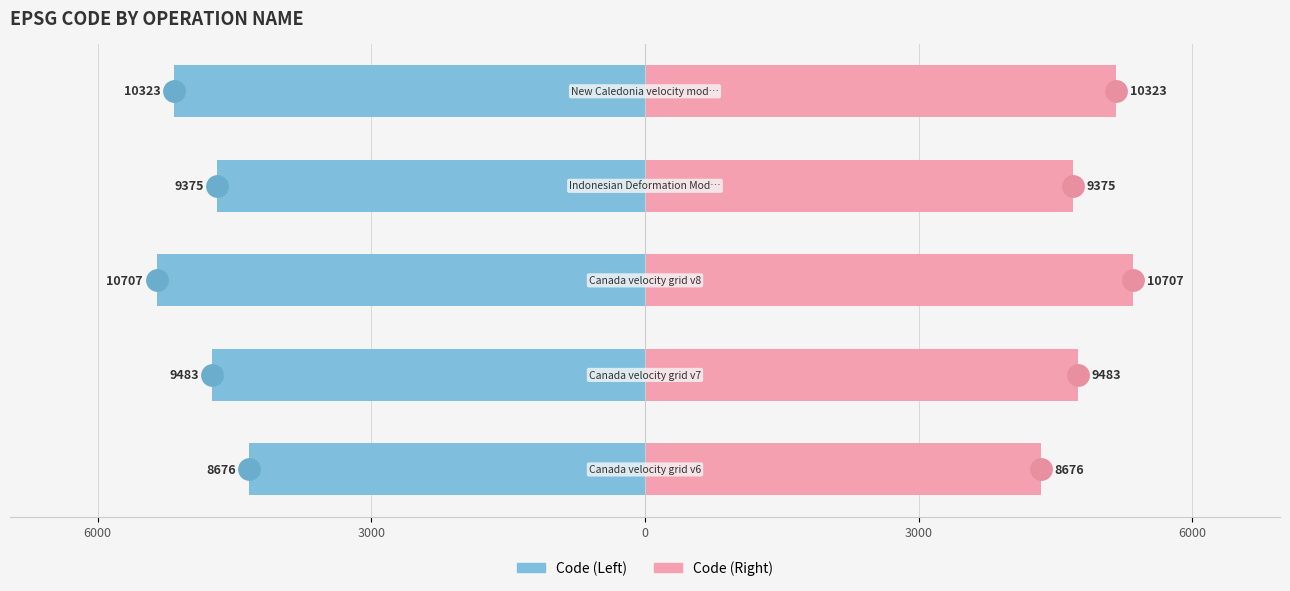

Which series changed the most between 3000 and 6000?

Left (Blue)